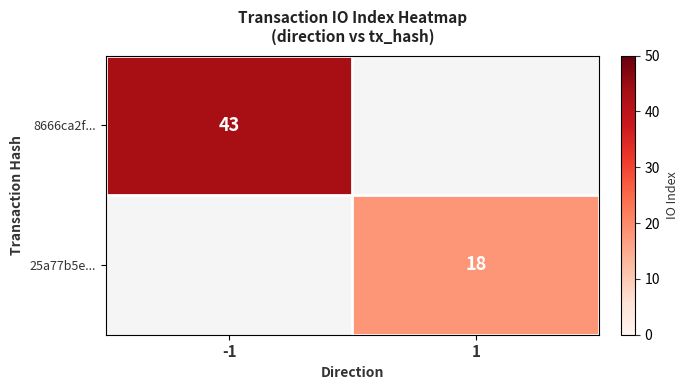

The 25a77b5e... series shows 18 at 1. True or false?

True